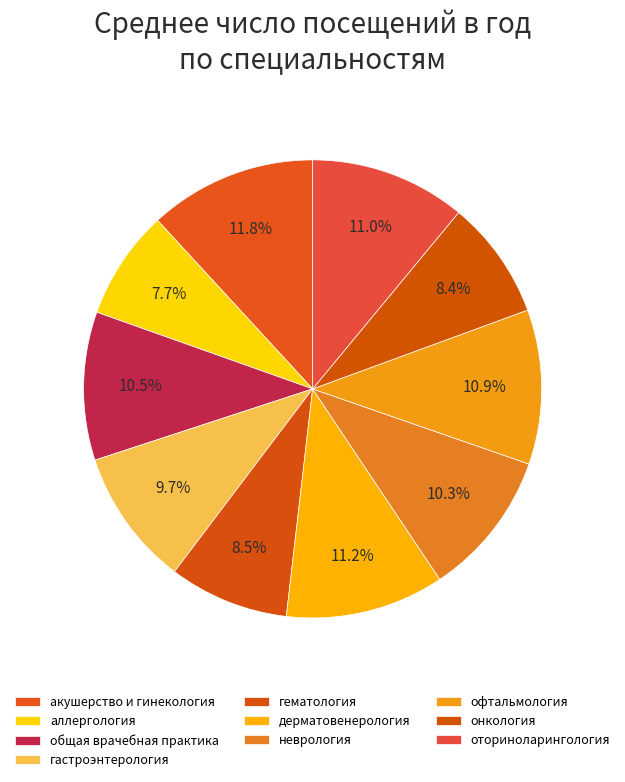

How many segments does this pie chart have?

10